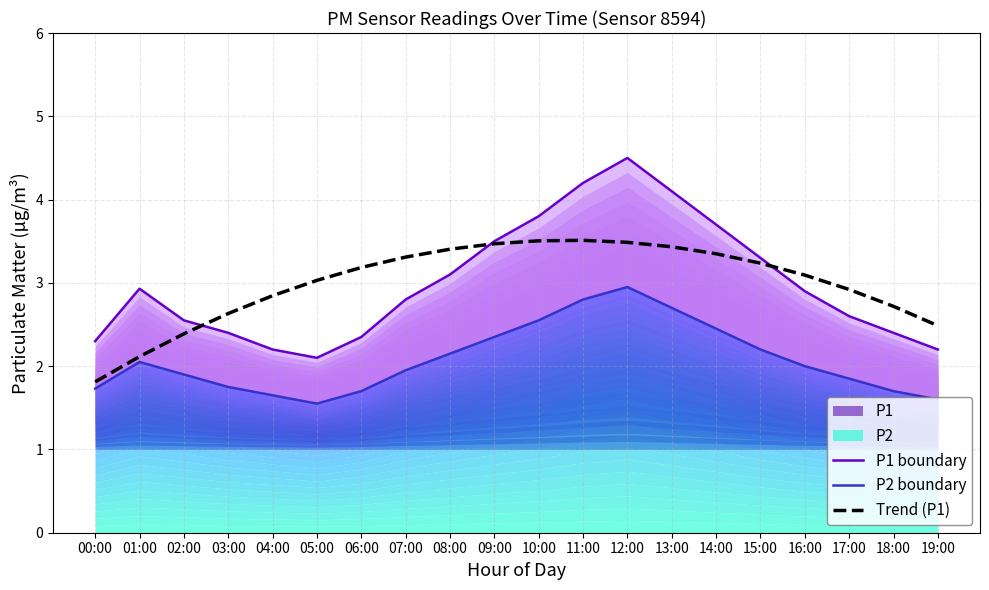

Rank the categories by Trend (P1) value from highest to lowest.

11:00, 10:00, 12:00, 09:00, 13:00, 08:00, 14:00, 07:00, 15:00, 06:00, 16:00, 05:00, 17:00, 04:00, 18:00, 03:00, 19:00, 02:00, 01:00, 00:00